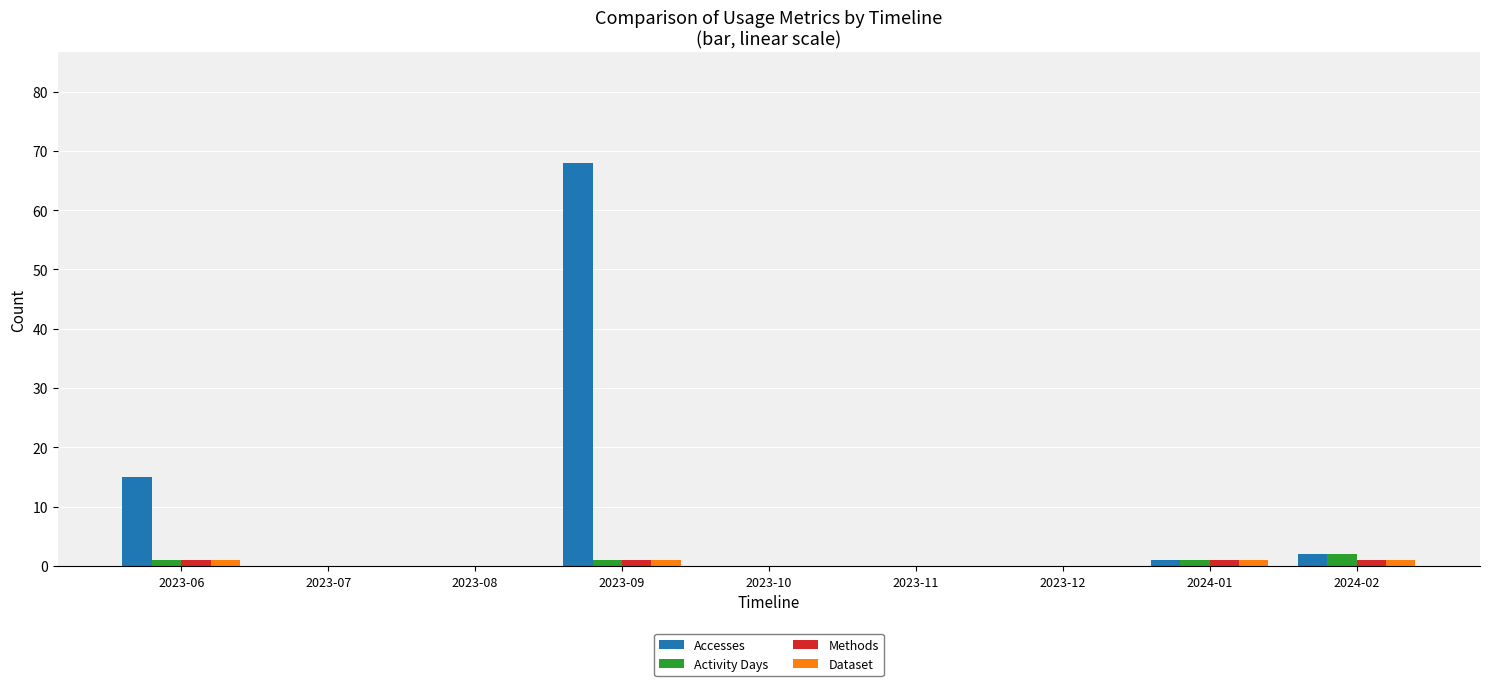

Reading left to right, list all the values displayed in this chart.

Accesses: 15	0	0	68	0	0	0	1	2
Activity Days: 1	0	0	1	0	0	0	1	2
Methods: 1	0	0	1	0	0	0	1	1
Dataset: 1	0	0	1	0	0	0	1	1